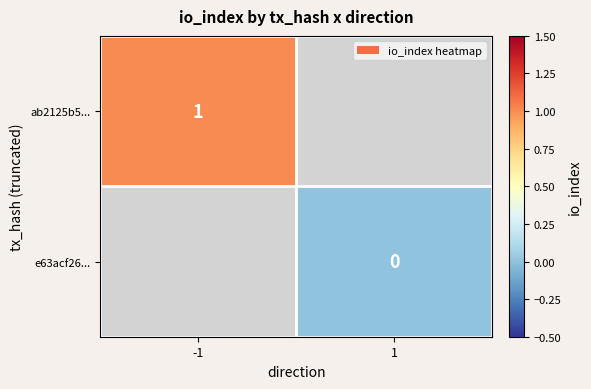

True or false: ab2125b5... has a value of 1 at -1.

True